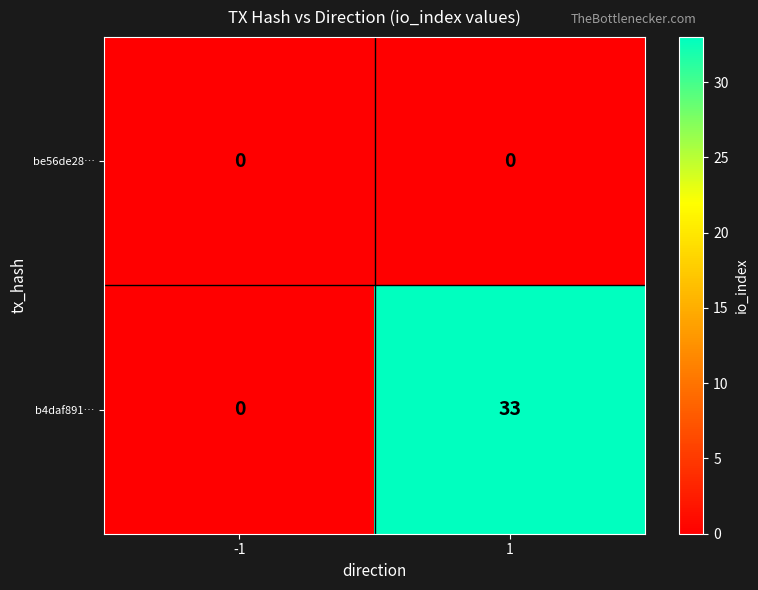

What is the difference between the maximum and minimum values in the b4daf891… series?

33